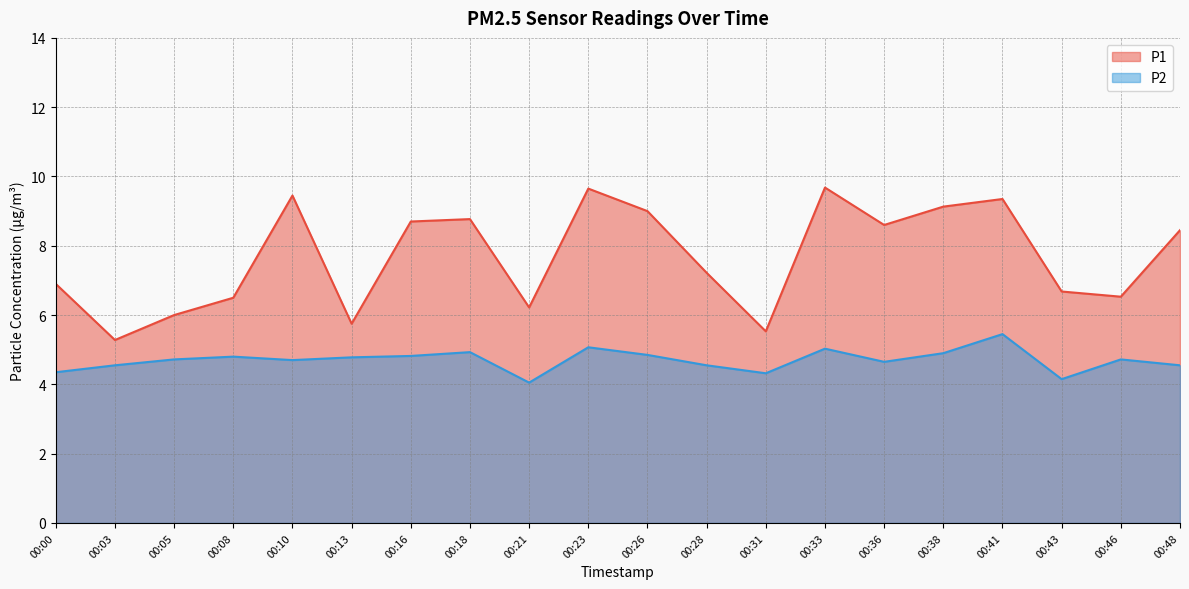

True or false: P1 has a value of 2.8 at 00:21.

False